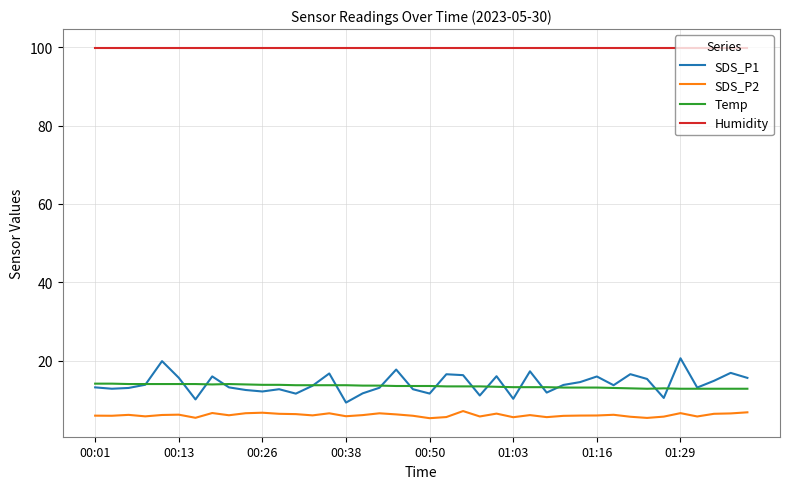

List the series in order of their peak value, lowest first.

SDS_P2, Temp, SDS_P1, Humidity